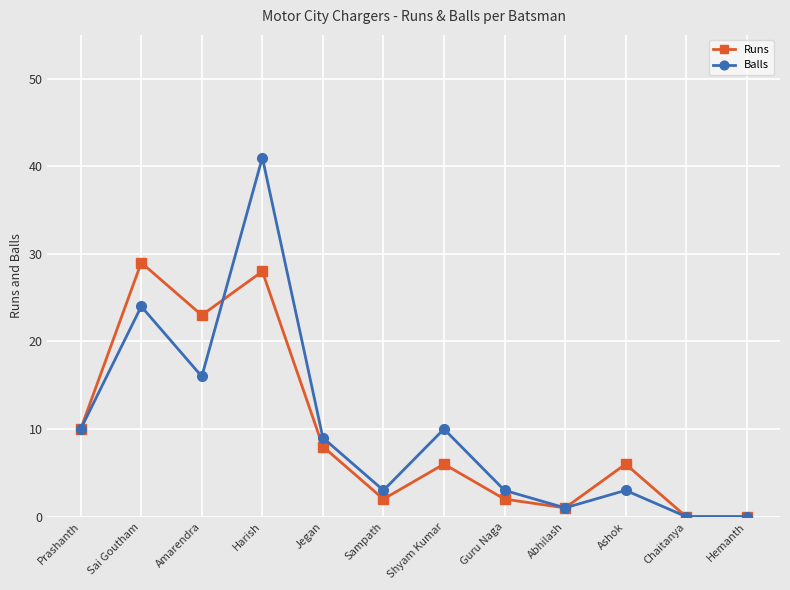

At which category is the sum across all series the highest?

Harish